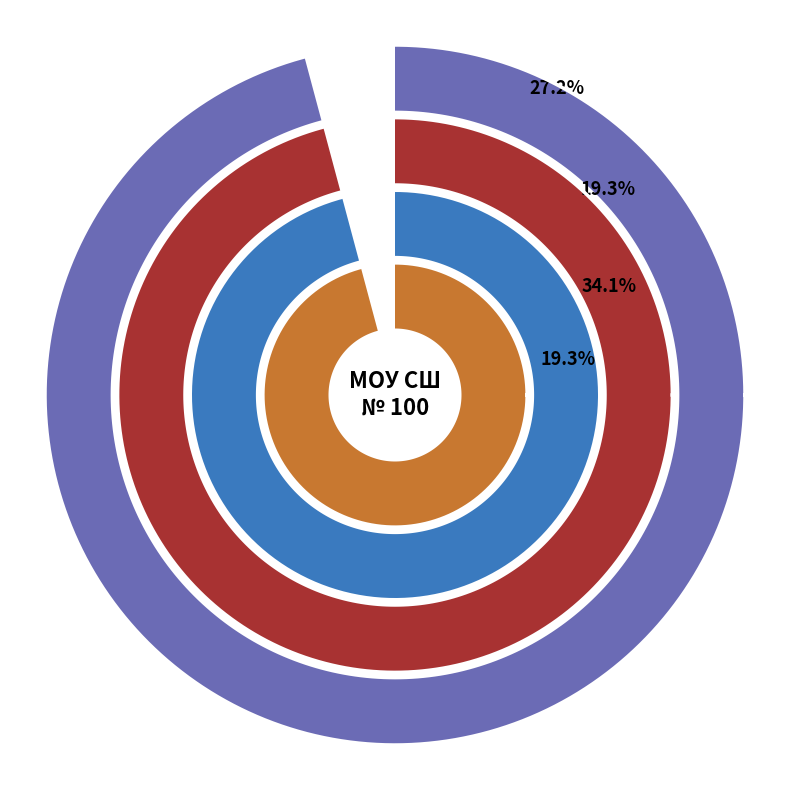

To the nearest percent, what is the combined percentage of 0 and 1?

100%